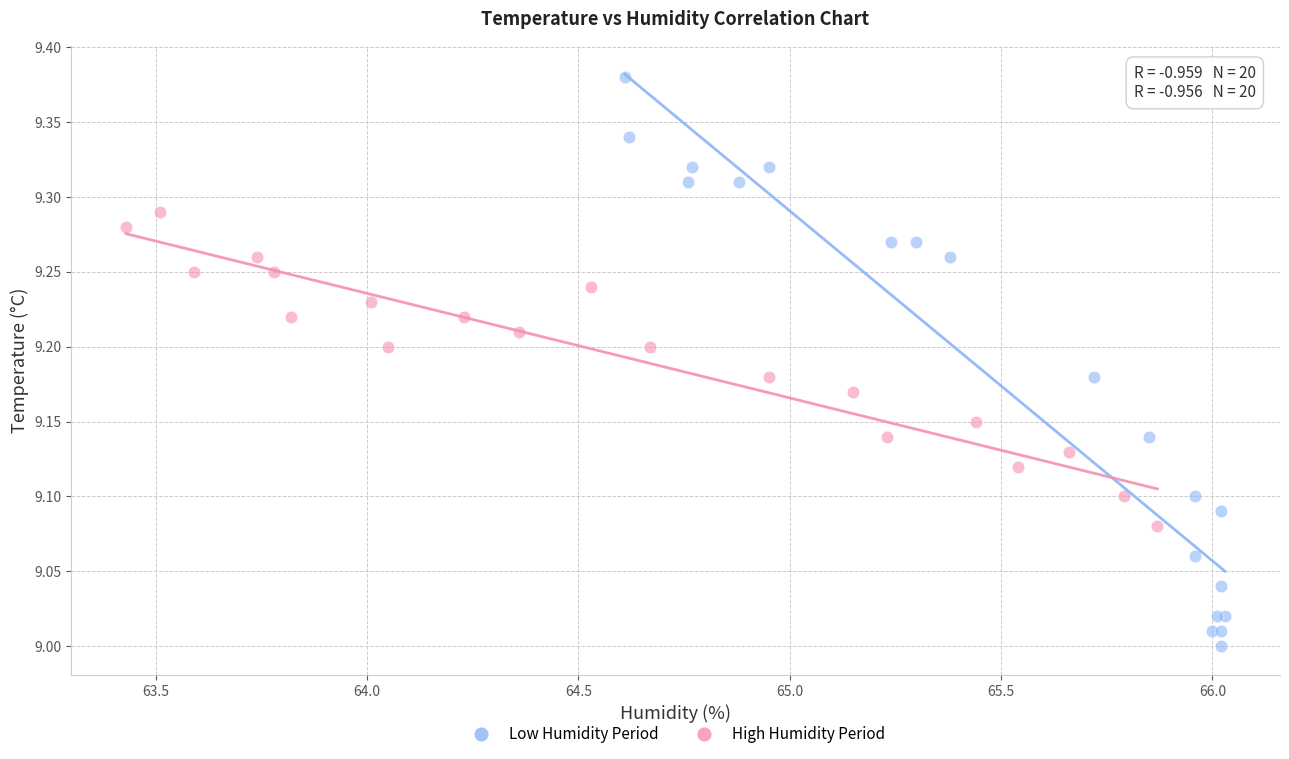

Which series reaches the minimum Y coordinate?

Low Humidity Period